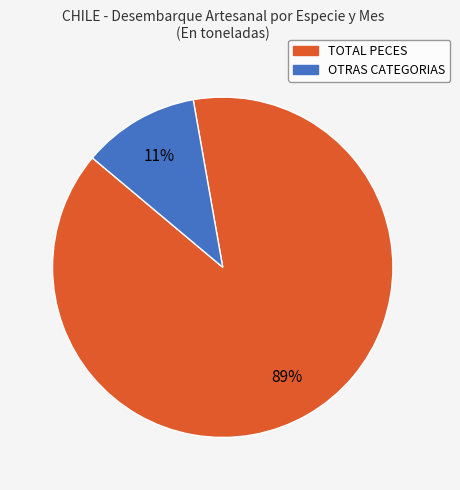

To the nearest percent, what is the difference between the largest and smallest slice percentages?

78%